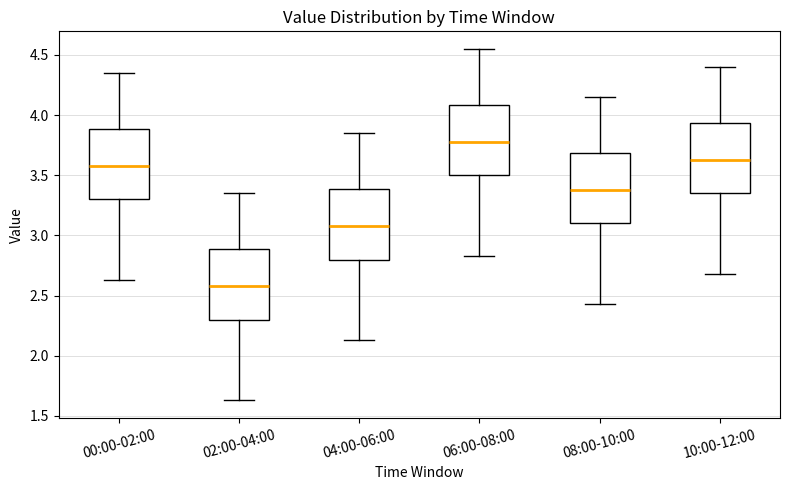

Where is the lower edge of the box for 06:00-08:00 on the y-axis? The values are not printed on the chart, so give them approximately, as read against the axis.

3.50